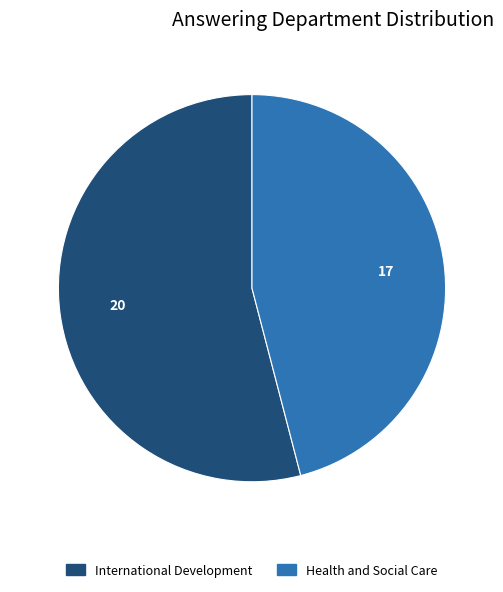

Is the sum of International Development and Health and Social Care greater than half?

Yes